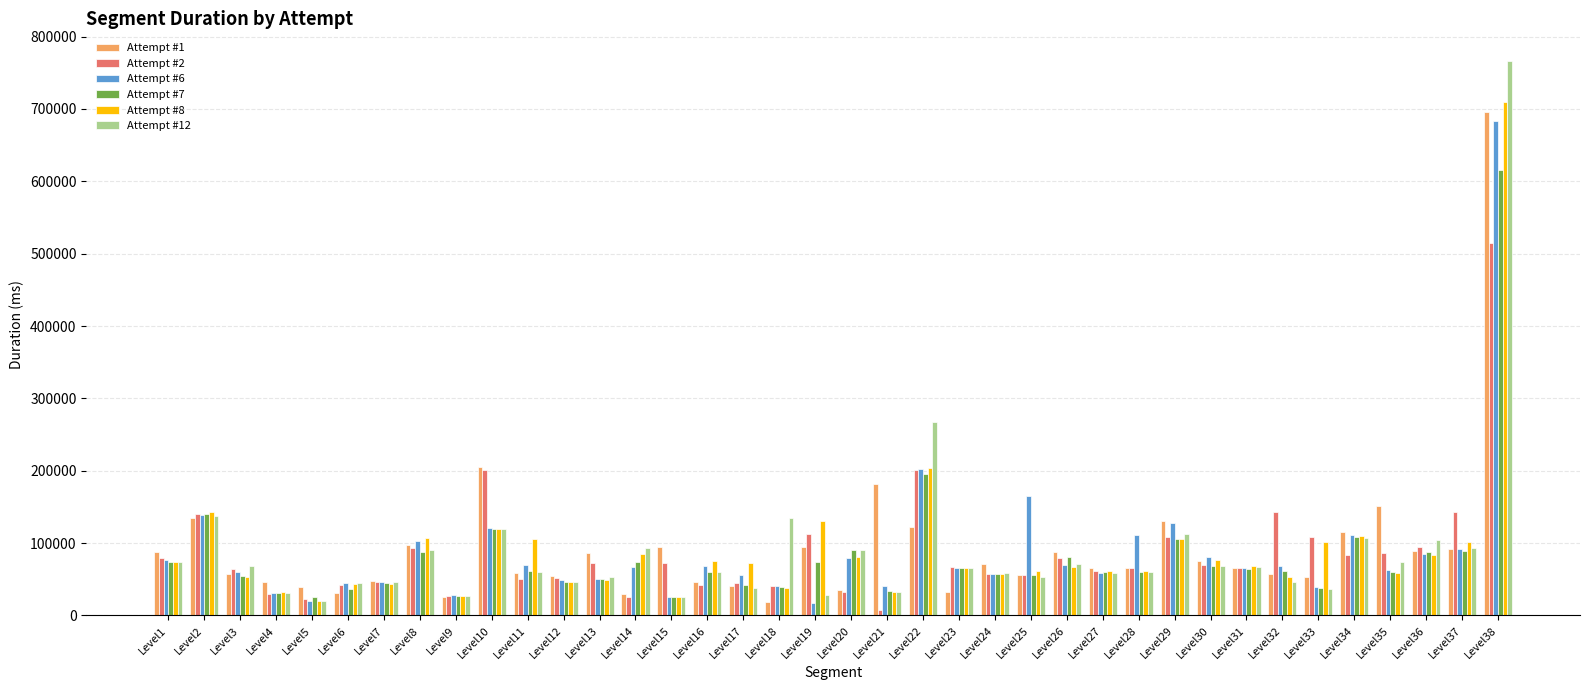

Is the value of Attempt #1 at Level1 greater than the value of Attempt #6 at Level34?

No